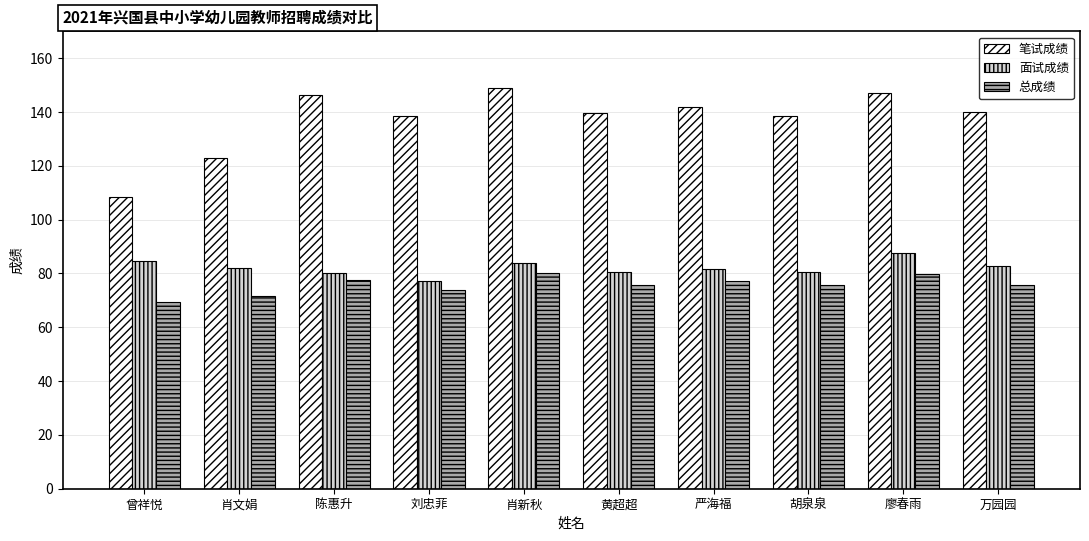

What is the approximate value of 总成绩 at 万园园?

75.7